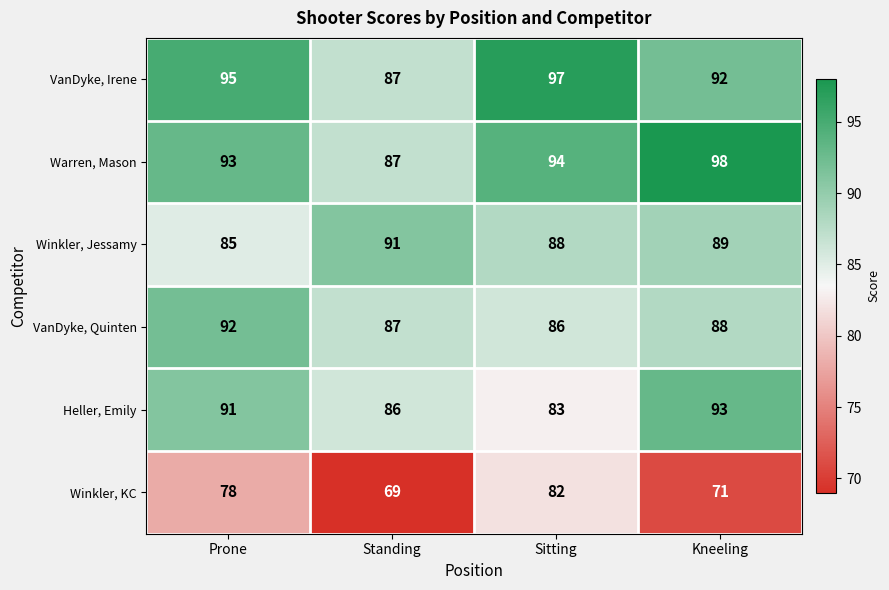

What is the average value of the VanDyke, Quinten series?

88